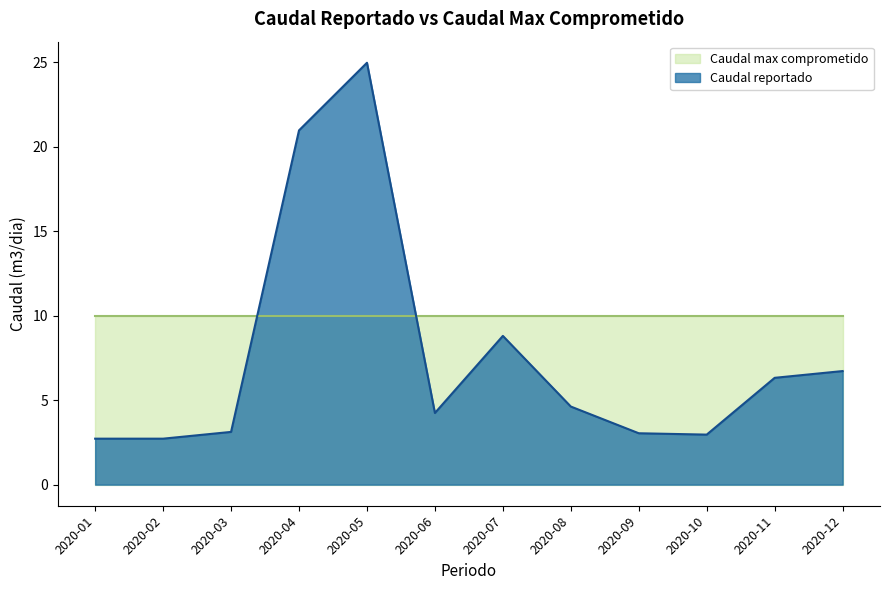

What is the value of the 1st point from the left?

2.7